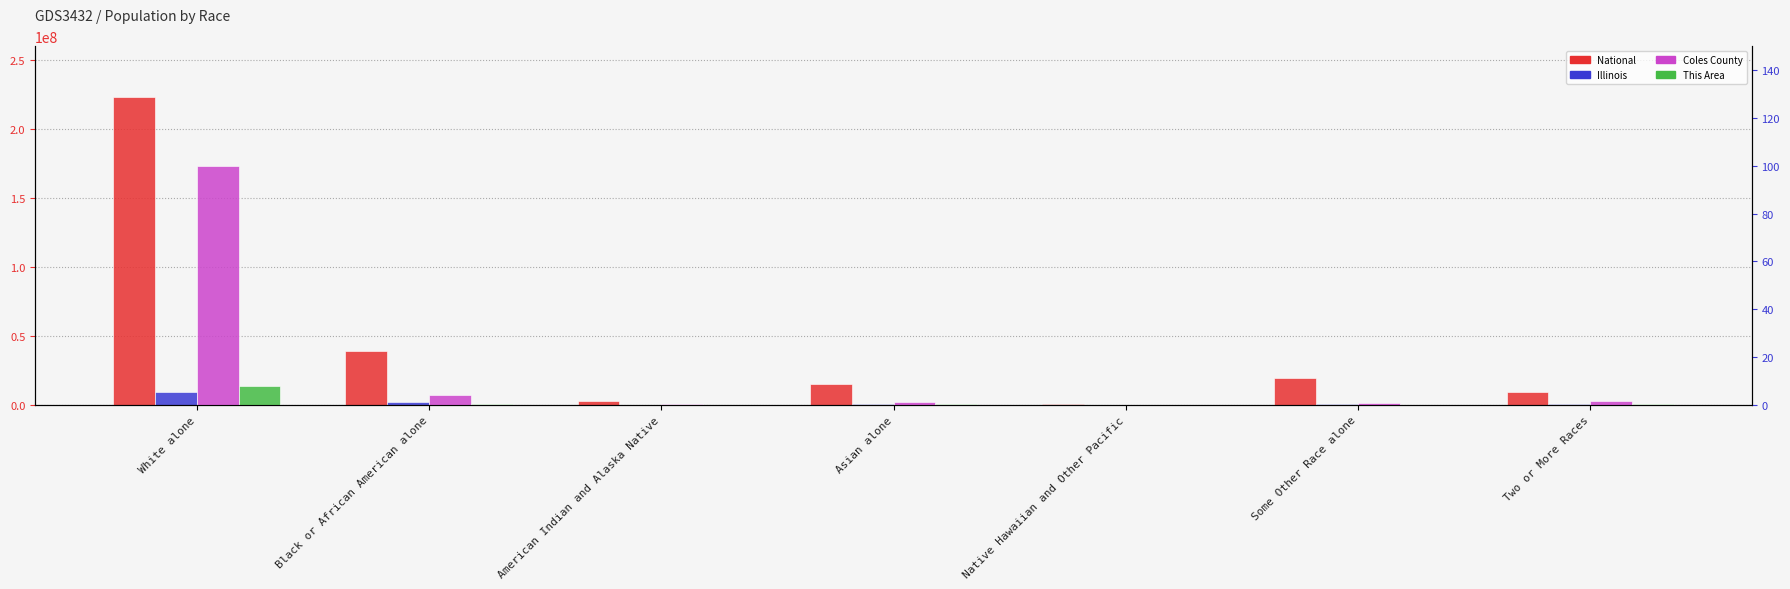

What are all the series names shown in the legend?

National, Illinois, Coles County, This Area